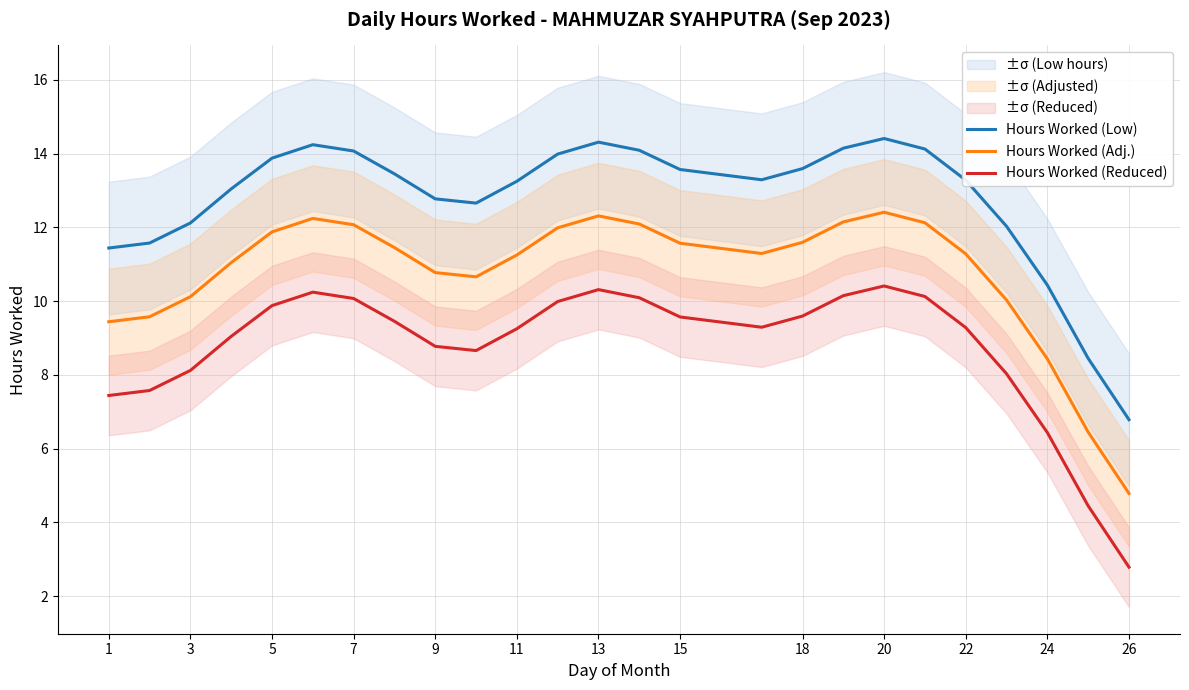

How many interior local peaks does the Hours Worked (Reduced) series have?

3